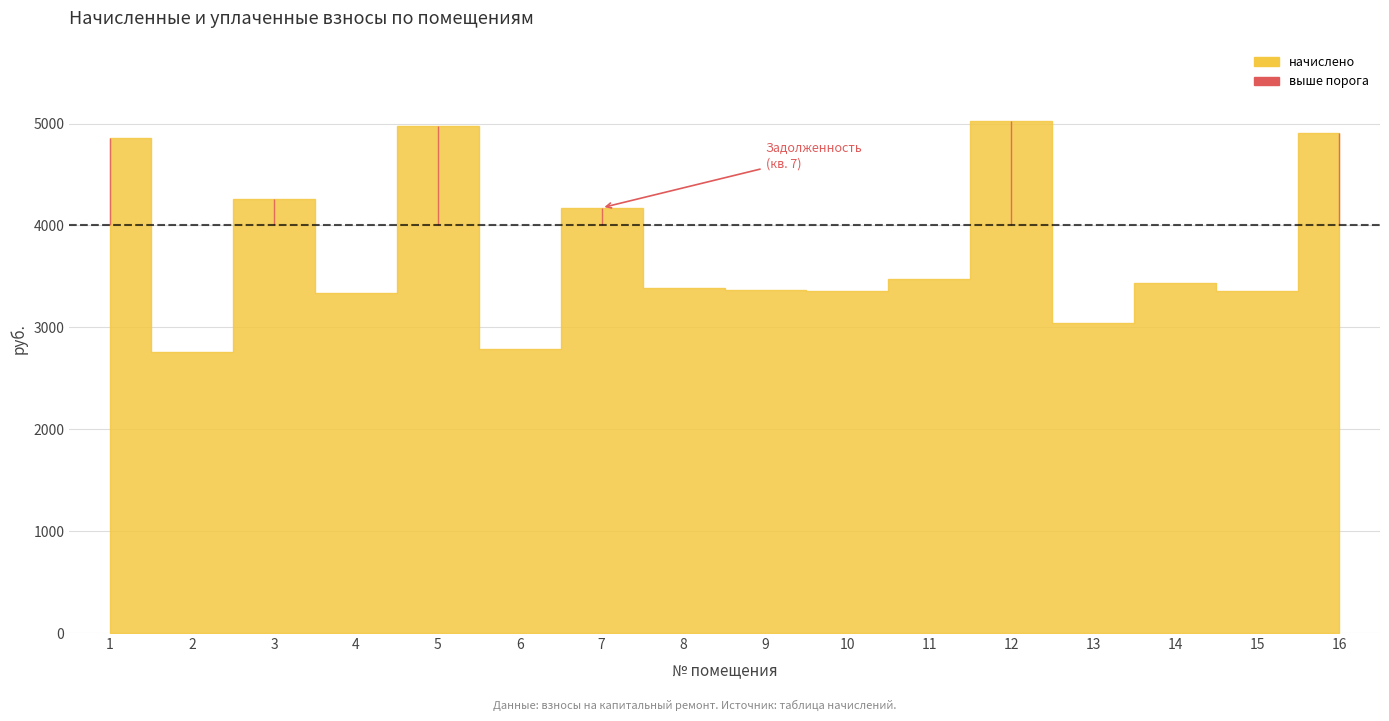

What is the difference between the начислено values at 14 and 10?

77.8